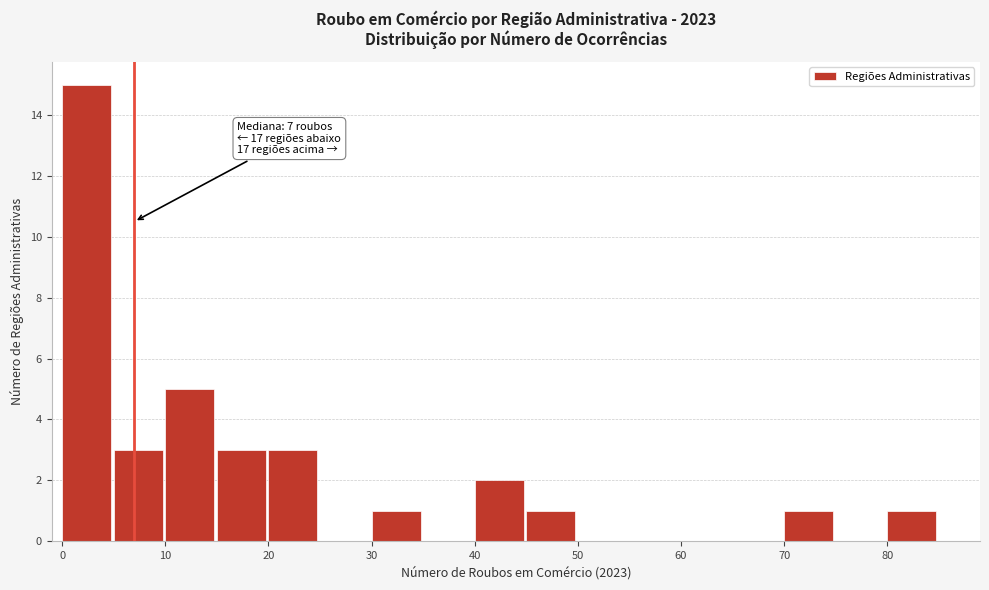

Which range on the x-axis has the tallest bar?

0 to 5